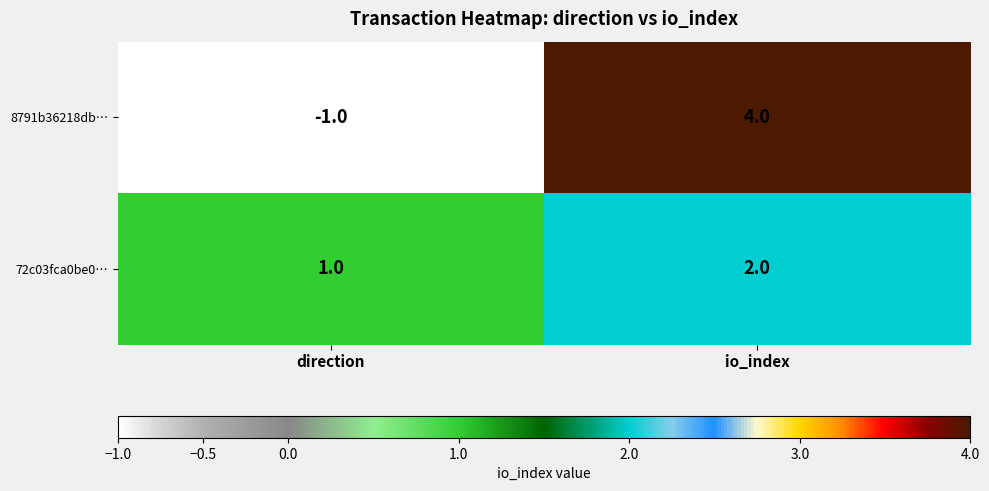

At which category is the sum across all series the highest?

io_index